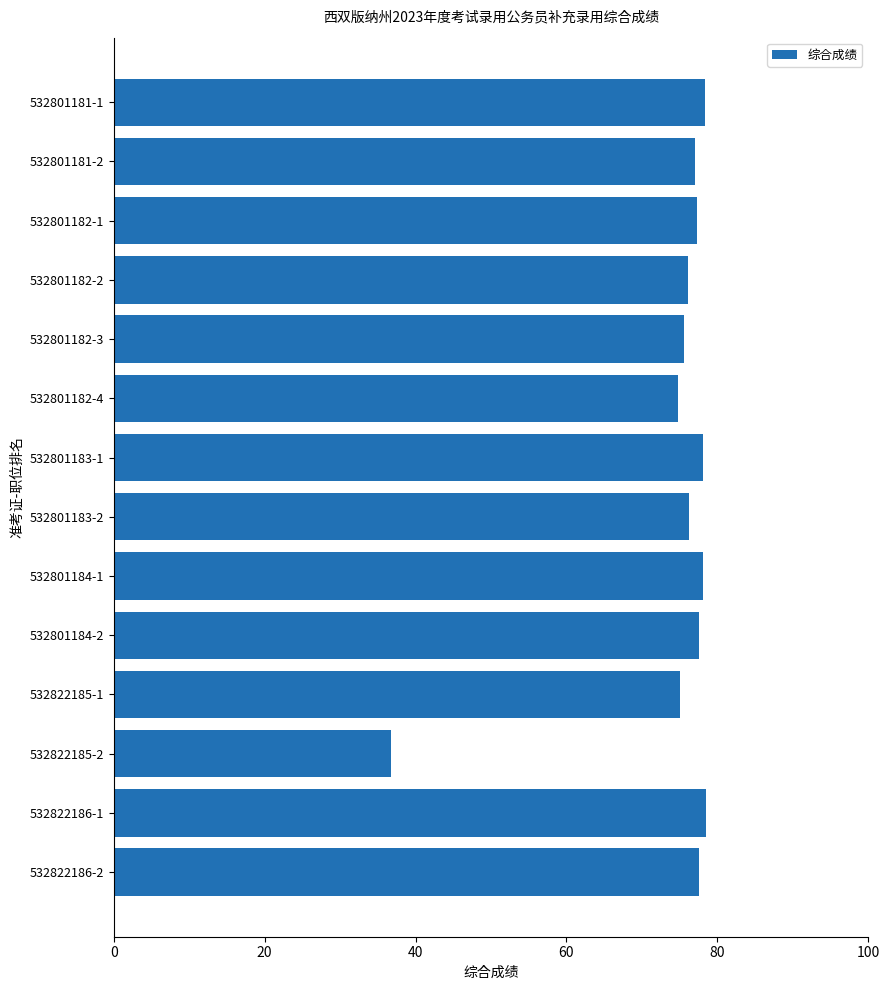

How many bars are there in total?

14